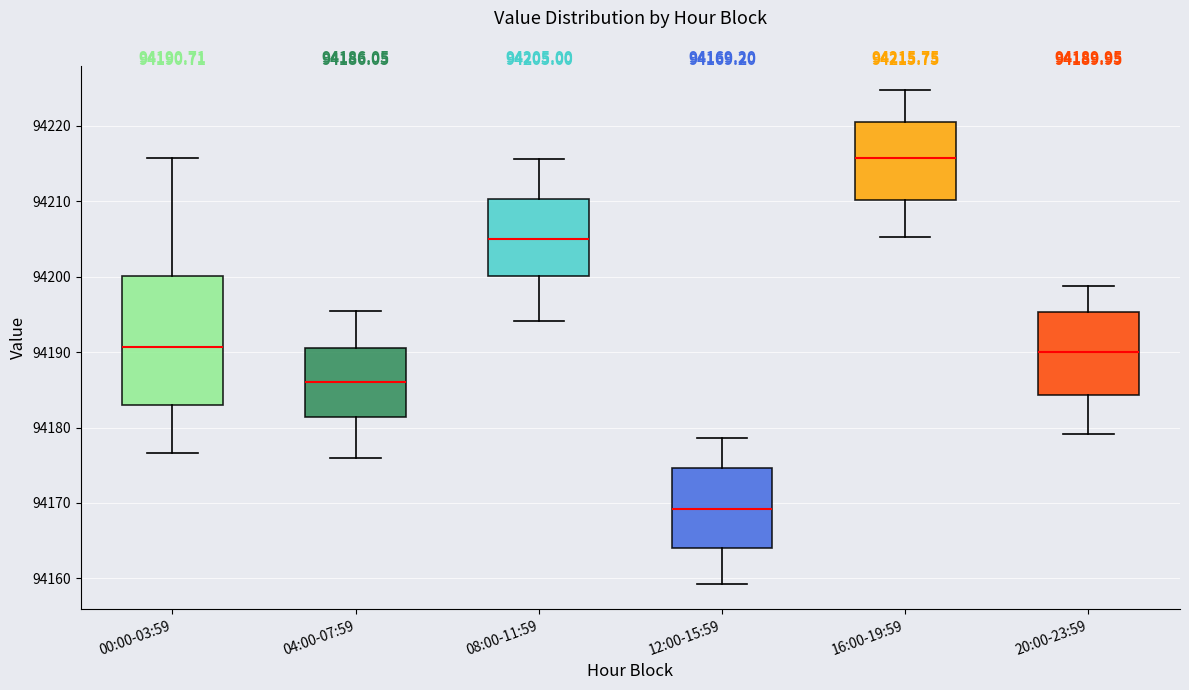

Which box's median line is the lowest?

12:00-15:59